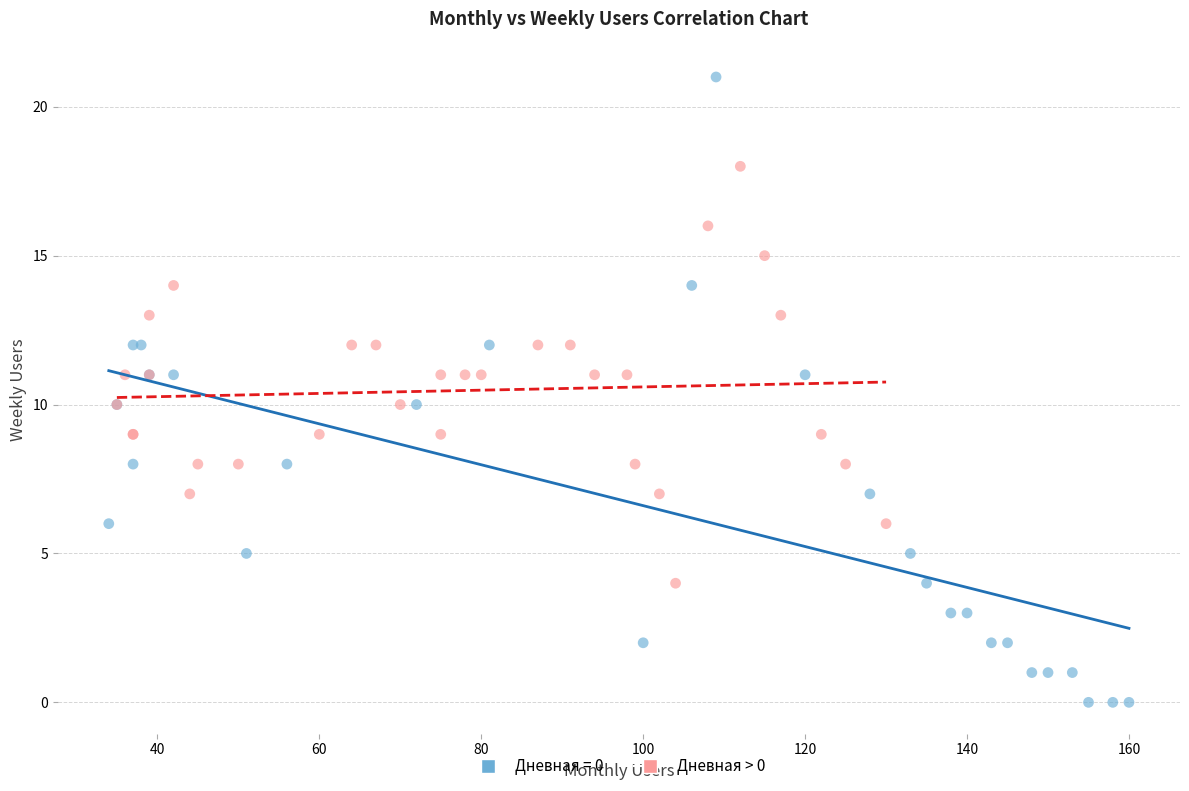

Which series contains the lowest Y value?

Дневная = 0